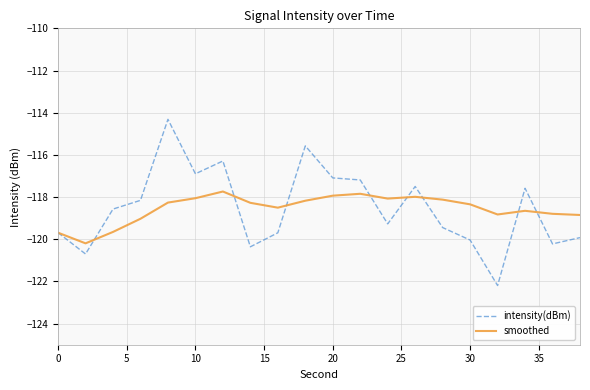

Which series has the largest range (max minus min)?

intensity(dBm)